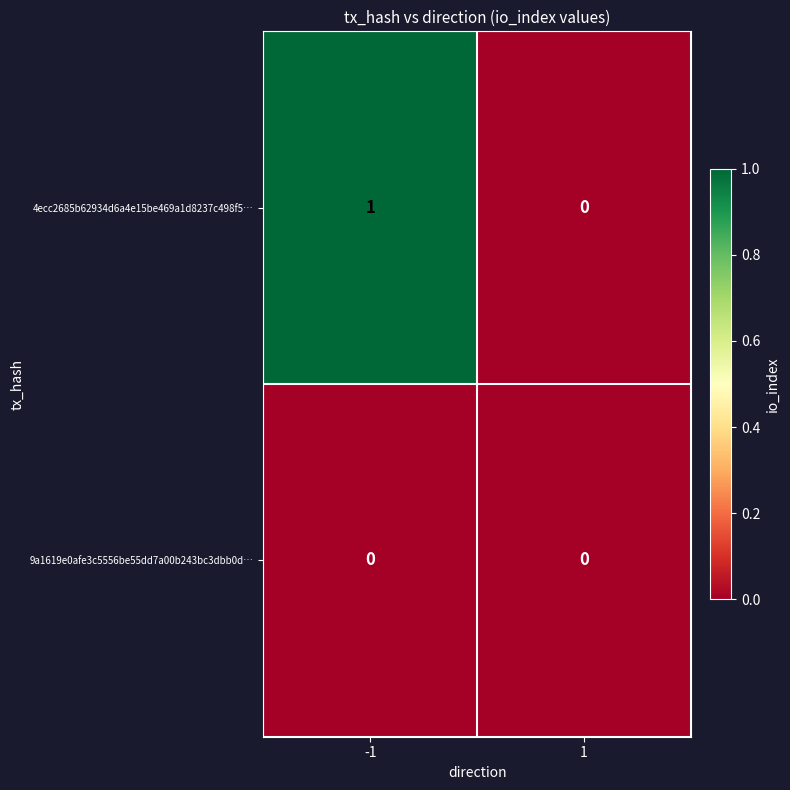

Reading right to left, list all the values displayed in this chart.

4ecc2685b62934d6a4e15be469a1d8237c498f5…: 0	1
9a1619e0afe3c5556be55dd7a00b243bc3dbb0d…: 0	0